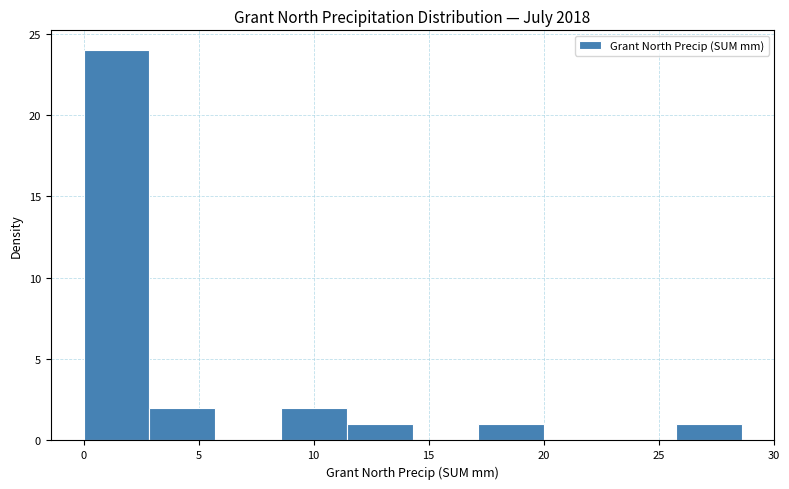

What is the height of the bar covering 17.0 to 20.0 on the x-axis? Neither the bar edges nor the heights are printed on the chart, so give them approximately, as read against the axes.

1